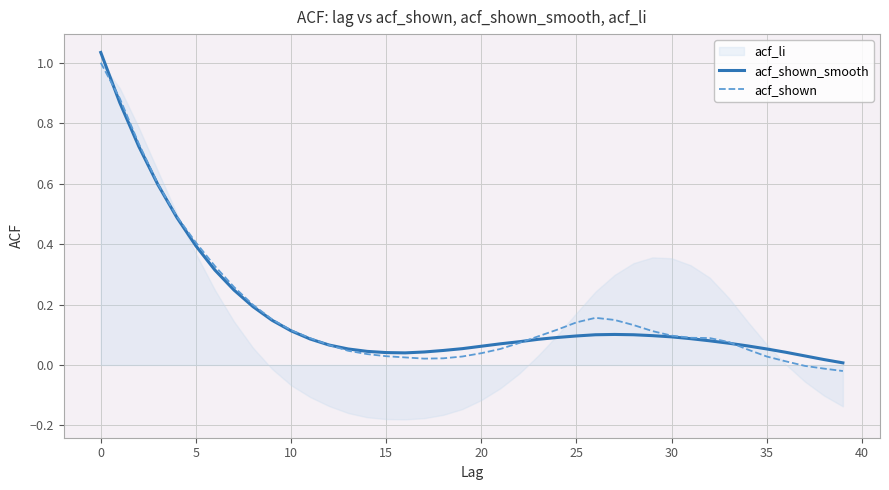

In acf_shown, how many points are higher than both neighbors (excluding endpoints)?

1